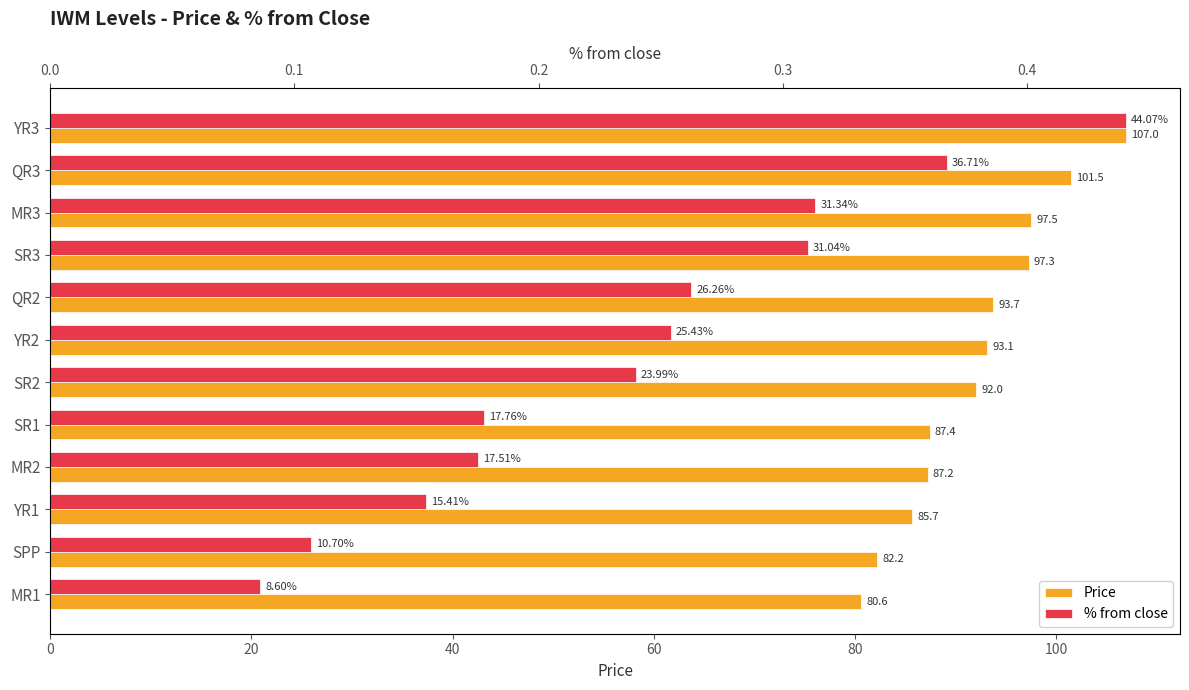

What is the difference between the maximum and second lowest values in the % from close series?

0.3